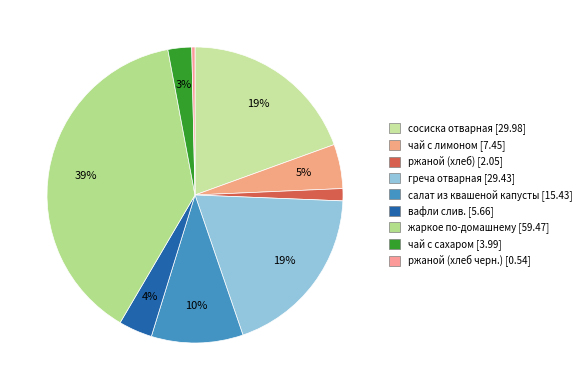

Count the number of slices in the pie.

9